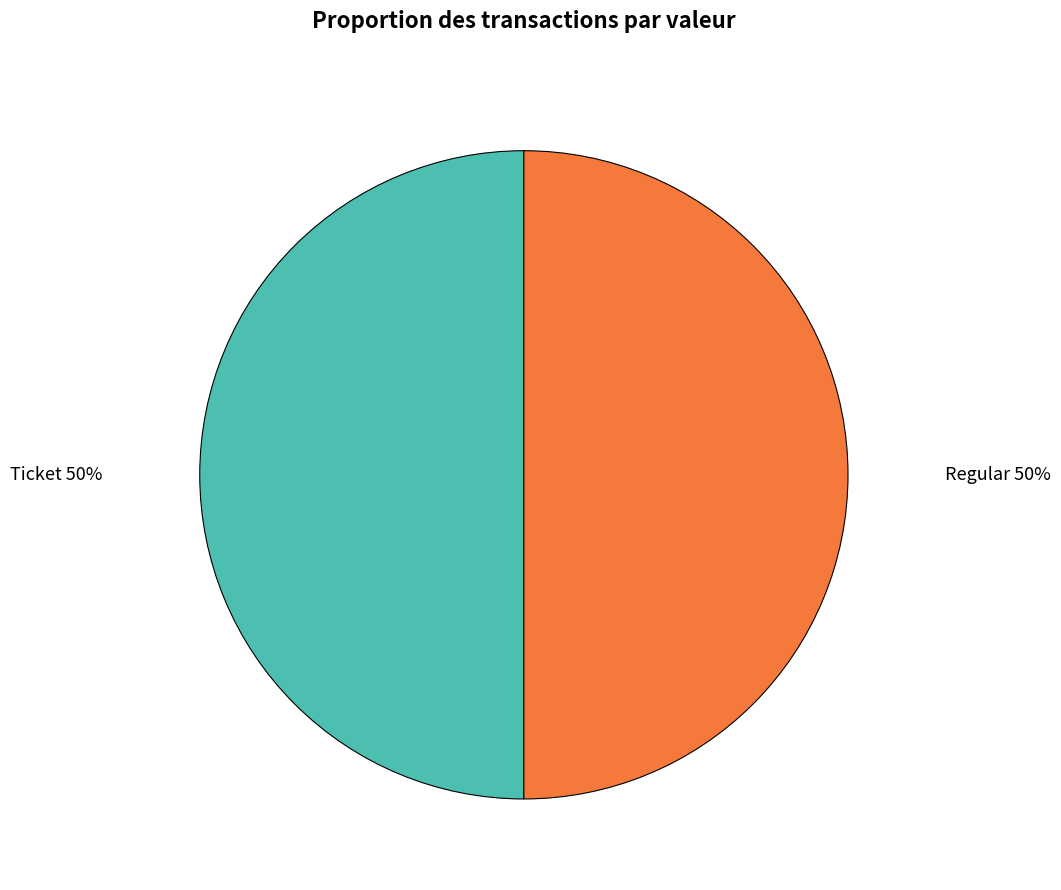

What is the ratio of the value at Ticket 50% to the value at Regular 50%?

1.0